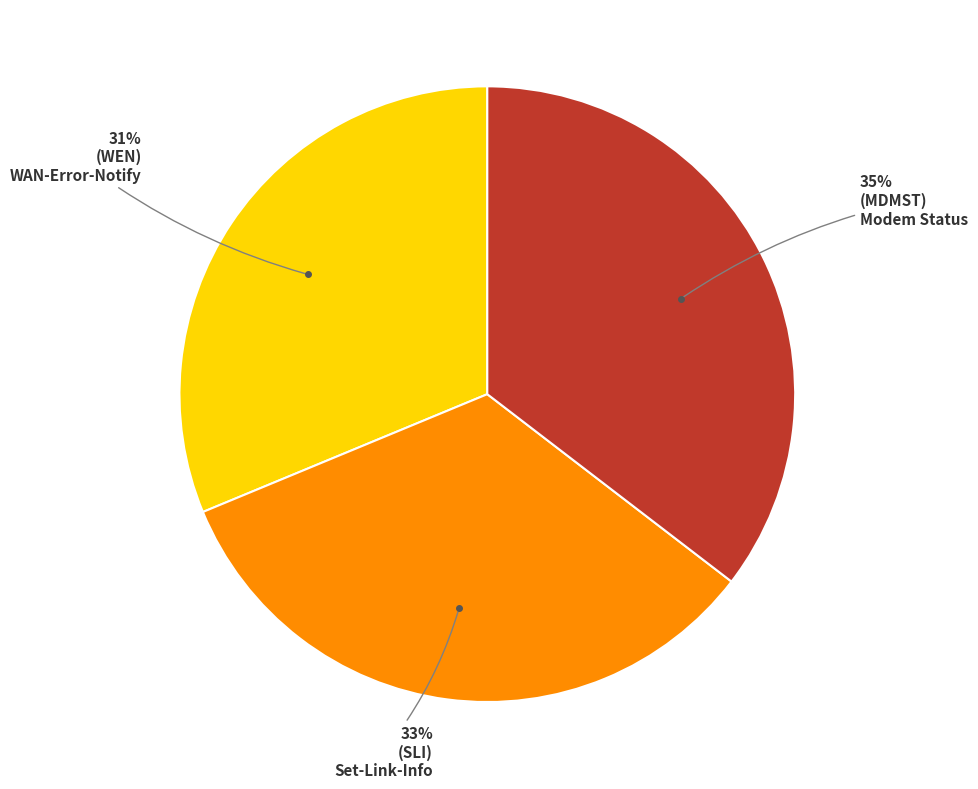

To the nearest percent, what is the average slice percentage?

33%